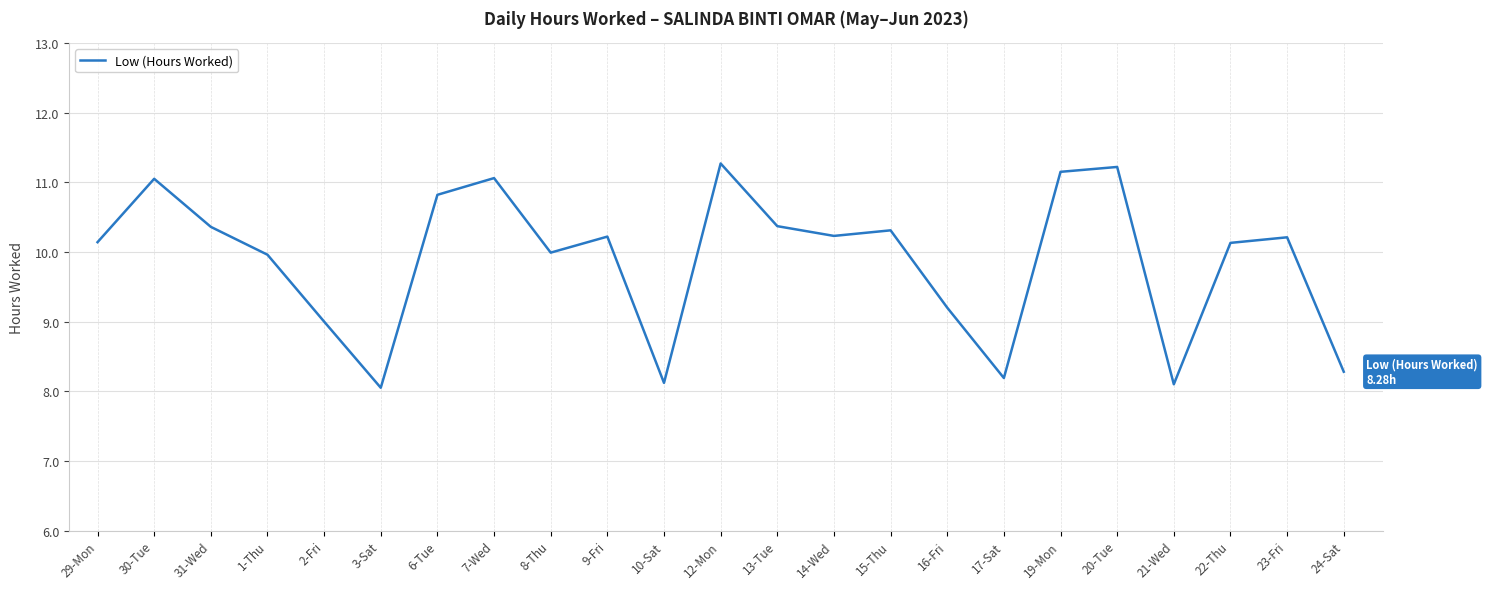

What position from the right is 13-Tue?

11